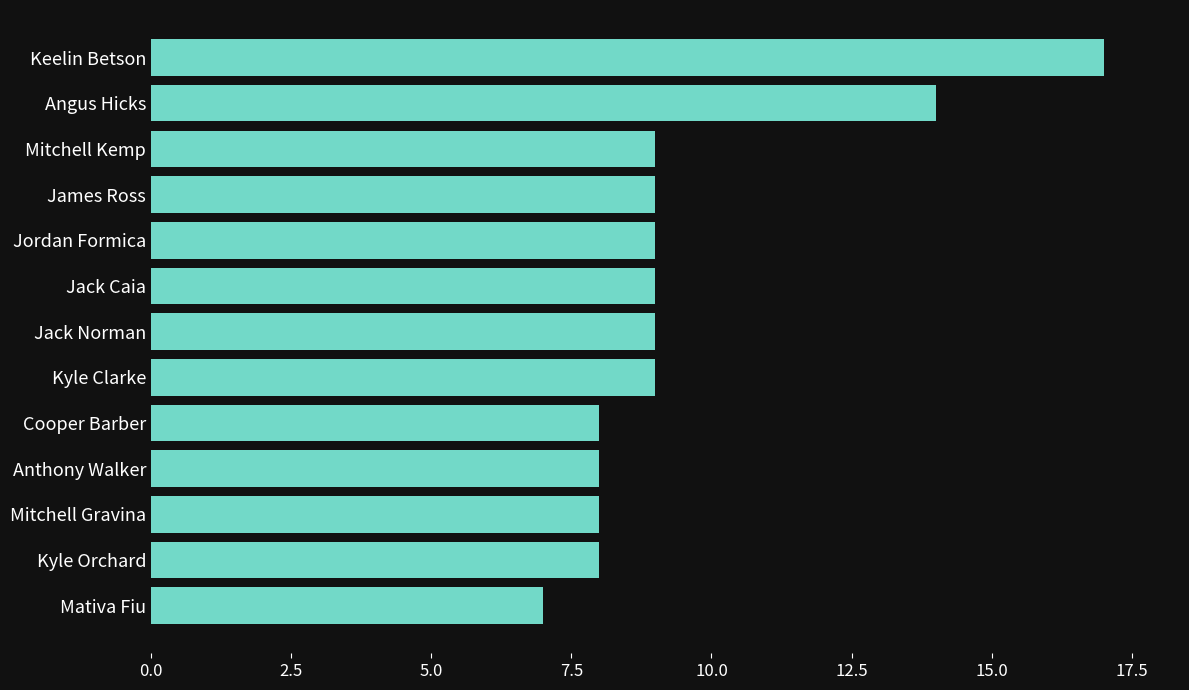

True or false: the data shows 12 at Kyle Clarke.

False